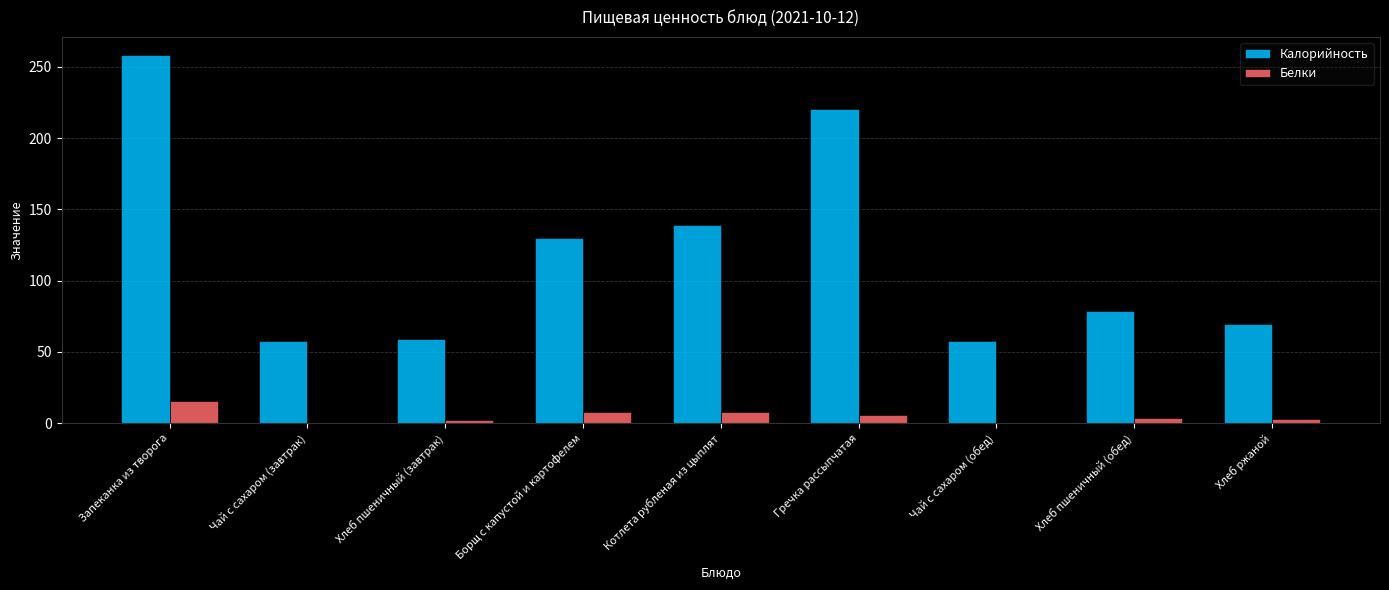

Is the value of Белки at Хлеб пшеничный (завтрак) greater than the value of Калорийность at Хлеб пшеничный (завтрак)?

No